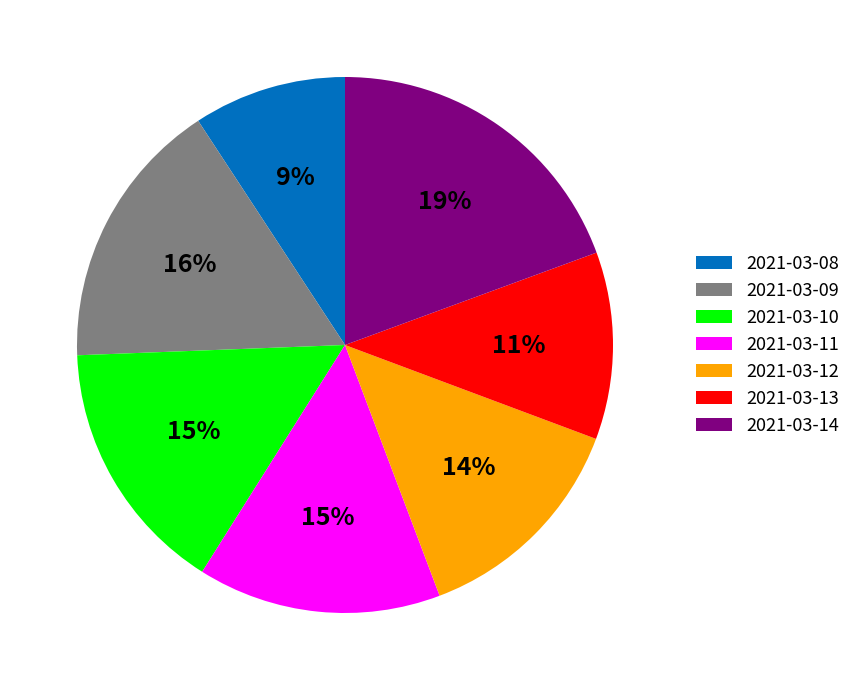

Approximately how many times larger is the value at 2021-03-09 compared to 2021-03-14?

0.8